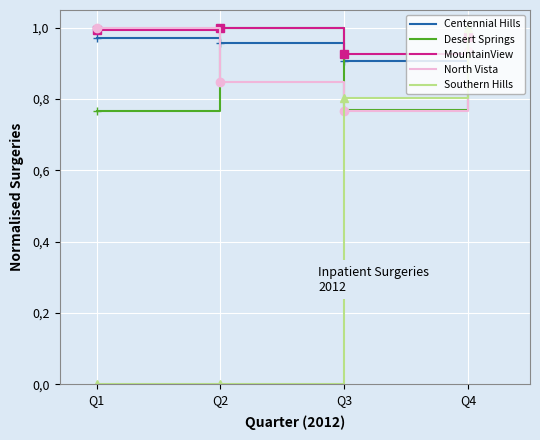

What are all the series names shown in the legend?

Centennial Hills, Desert Springs, MountainView, North Vista, Southern Hills